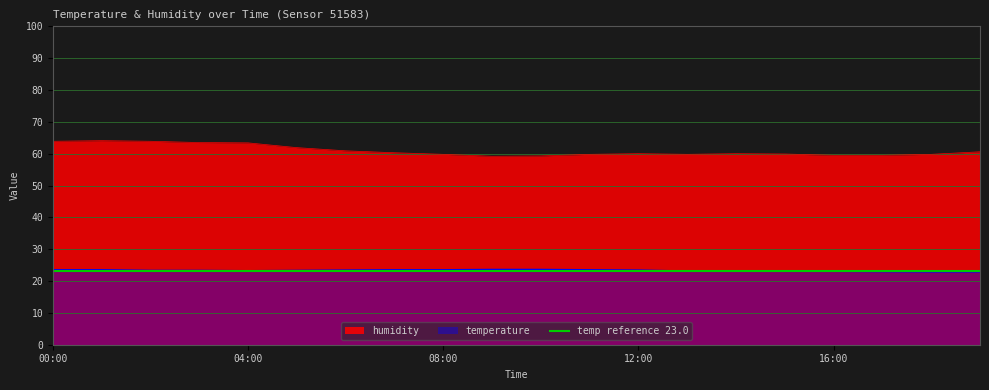

How many data points in humidity are above 60?

9